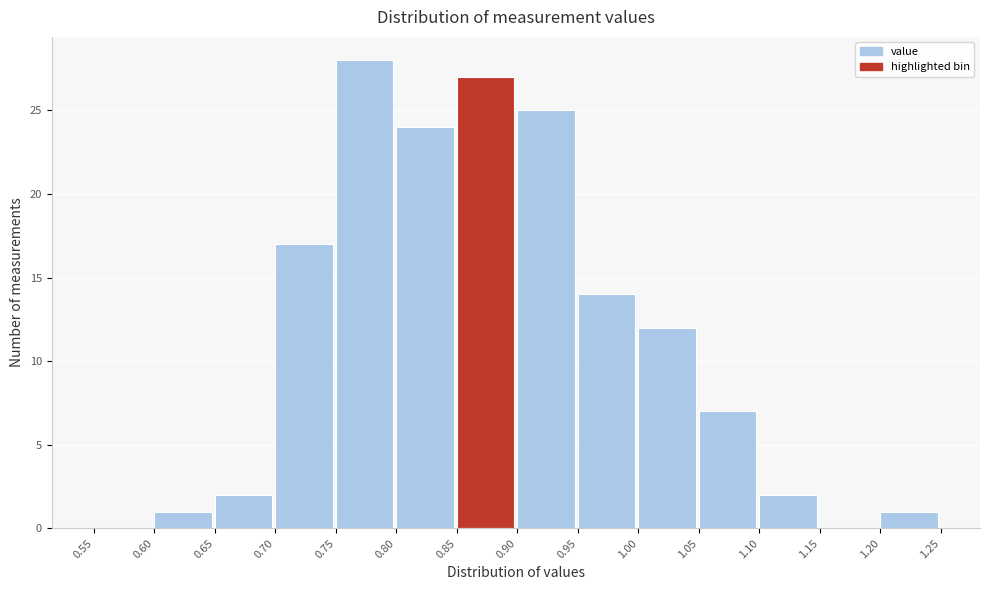

Reading left to right, transcribe this chart: for each bar, give the range it covers on the x-axis and its height. The values are not printed on the chart, so give them approximately, as read against the axis.

0.55 to 0.60: 0
0.60 to 0.65: 1
0.65 to 0.70: 2
0.70 to 0.75: 17
0.75 to 0.80: 28
0.80 to 0.85: 24
0.85 to 0.90: 27
0.90 to 0.95: 25
0.95 to 1.00: 14
1.00 to 1.05: 12
1.05 to 1.10: 7
1.10 to 1.15: 2
1.15 to 1.20: 0
1.20 to 1.25: 1